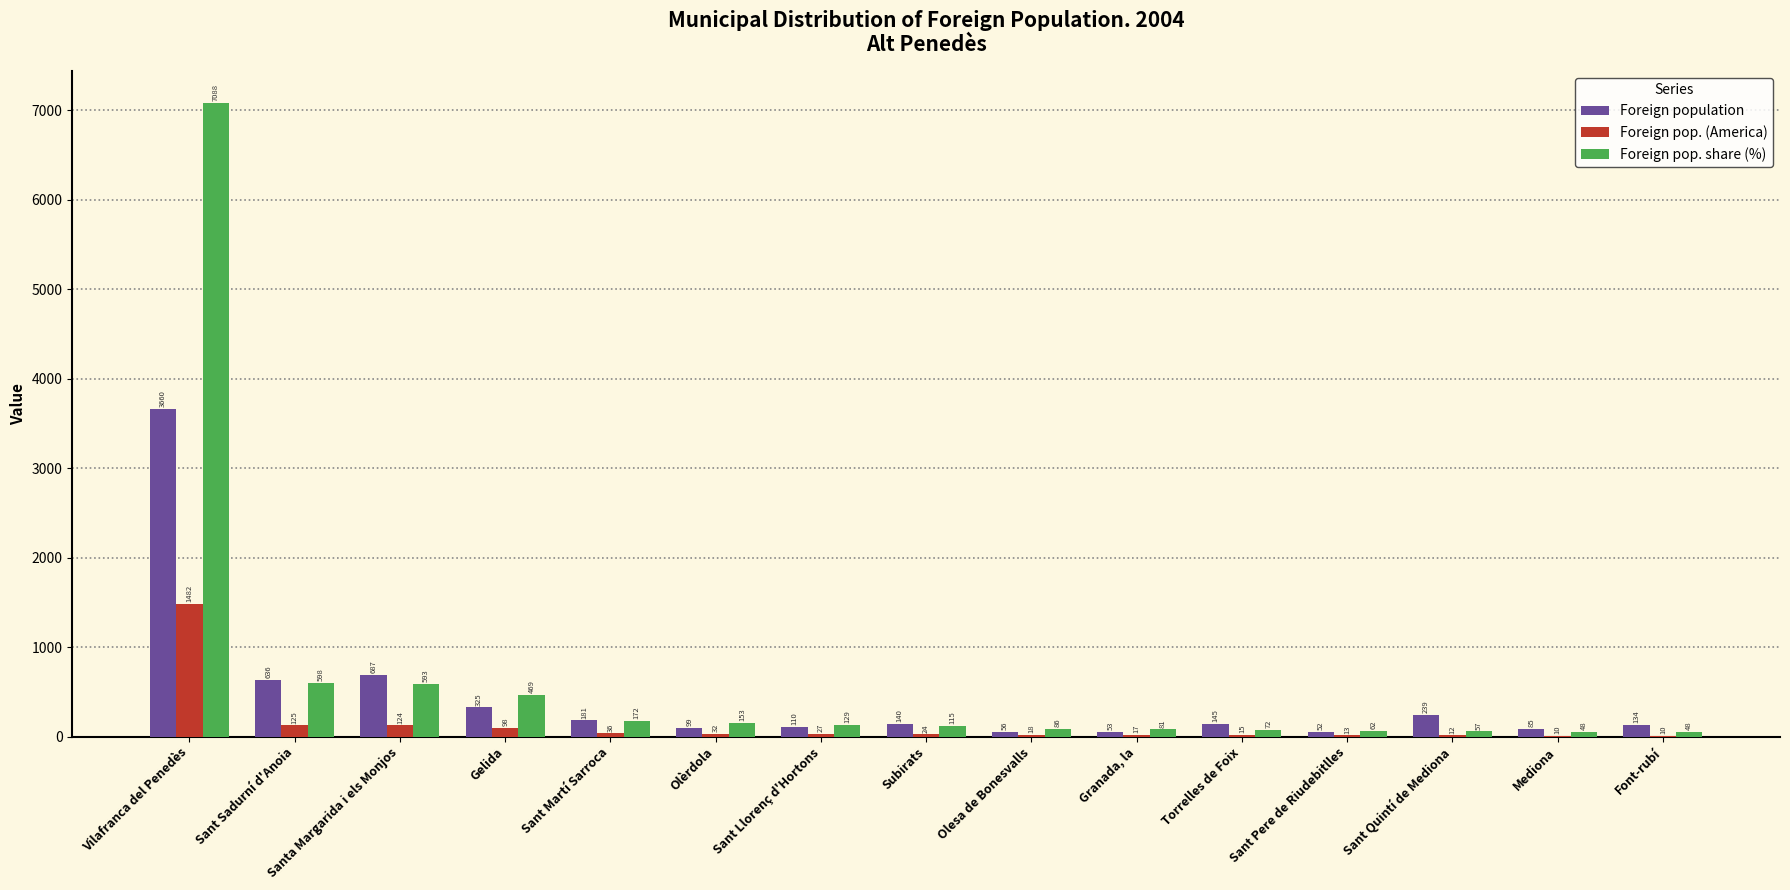

Between Sant Quintí de Mediona and Mediona, which series saw the biggest shift?

Foreign population